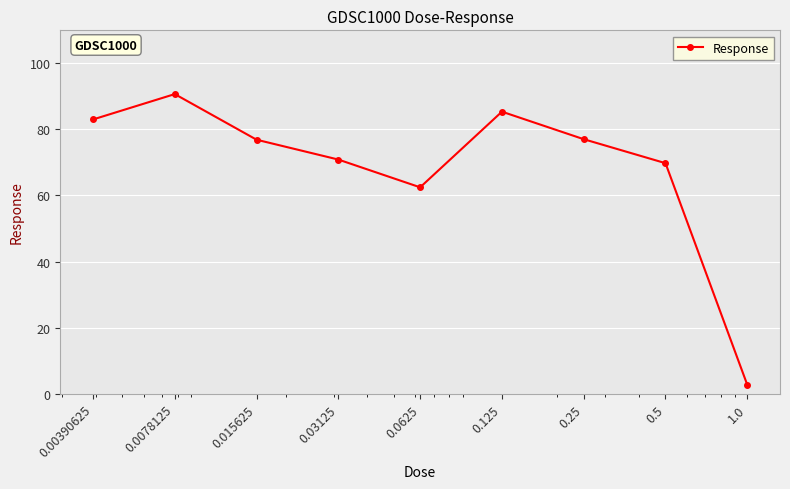

What is the difference between the second highest and minimum values?

82.7